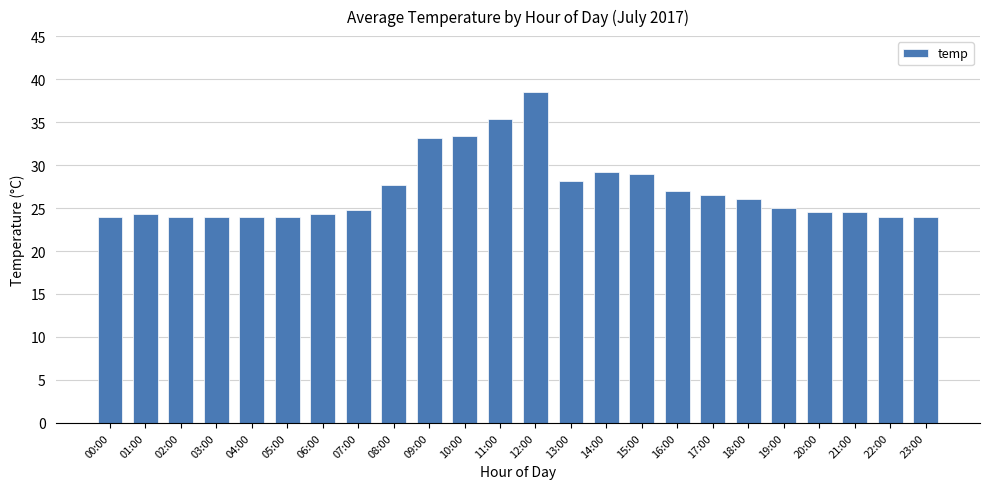

What is the minimum value shown in the chart?

24.0